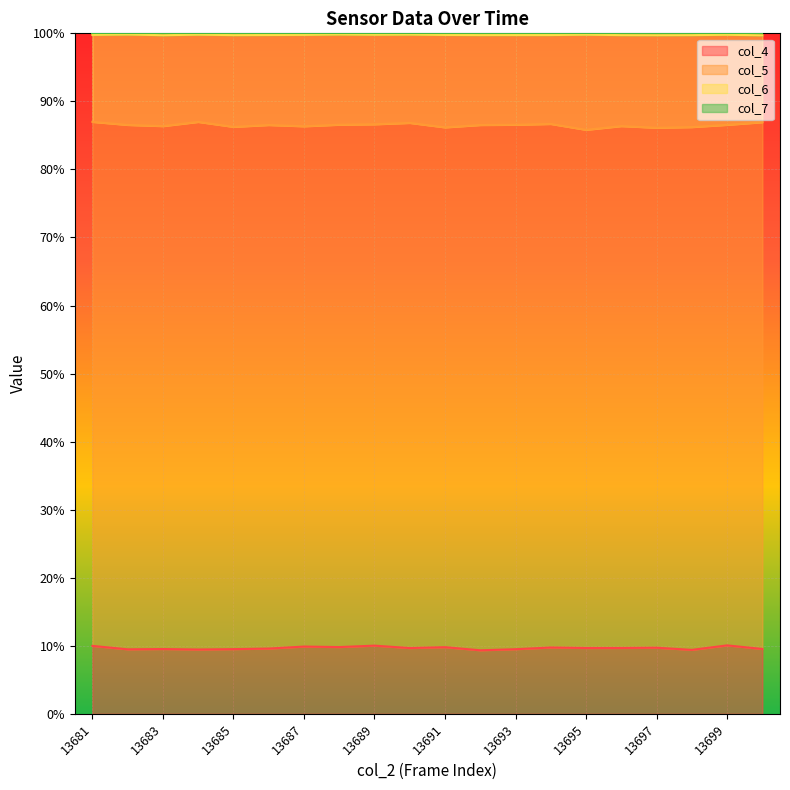

What is the difference between the second highest and second lowest values in the col_4 series?

0.6